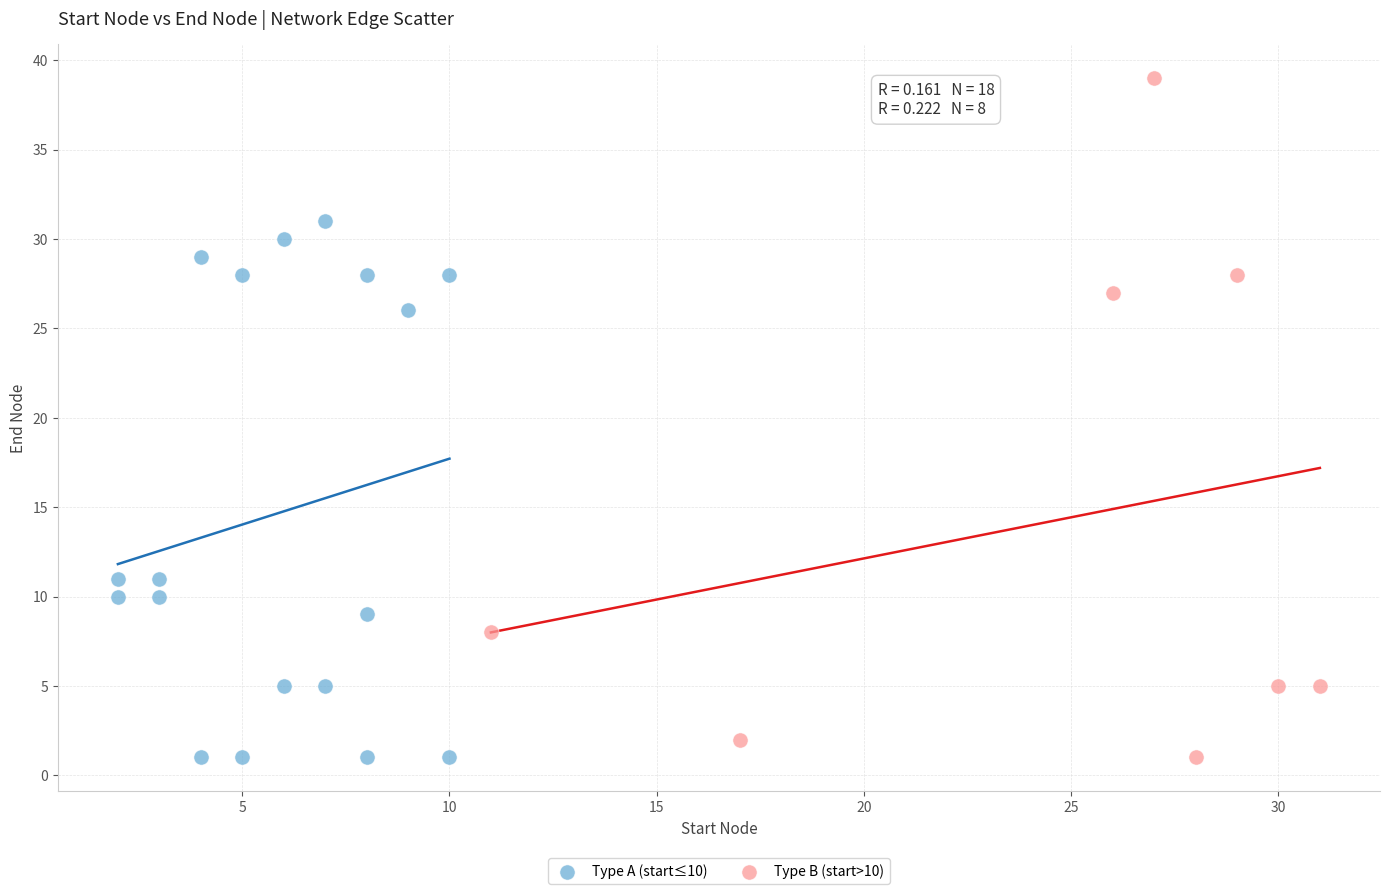

What are all the series names shown in the legend?

Type A (start≤10), Type B (start>10)